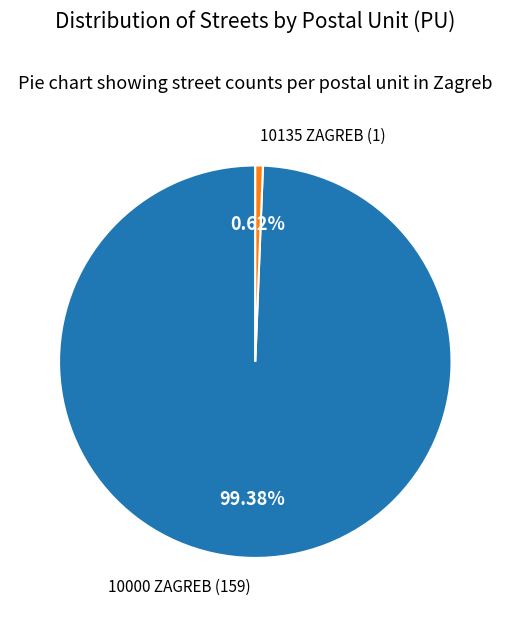

Is there any slice that represents more than half of the pie?

Yes